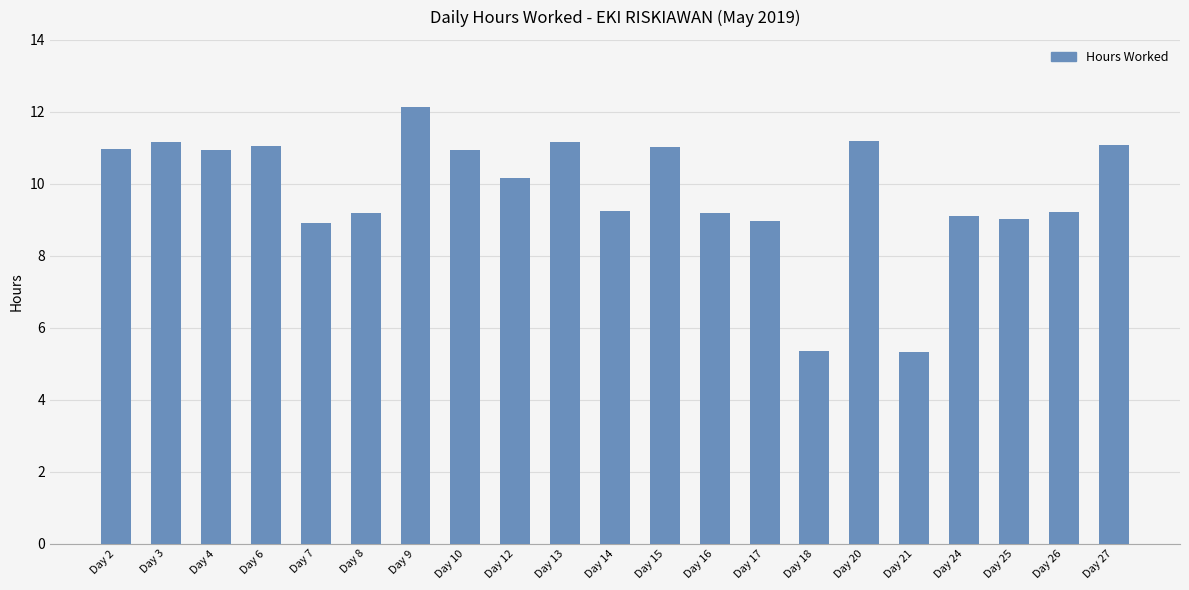

At which category does the chart reach its peak across all series?

Day 9